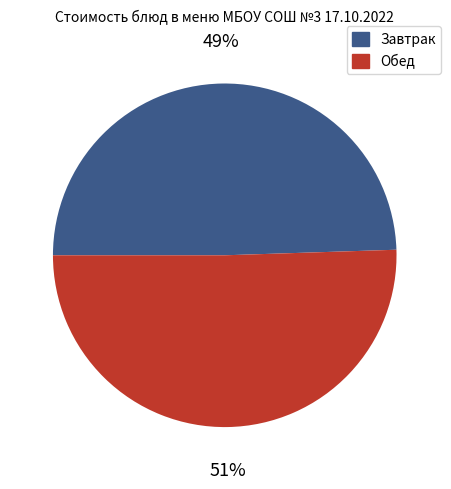

What is the smallest slice in the pie chart?

Завтрак